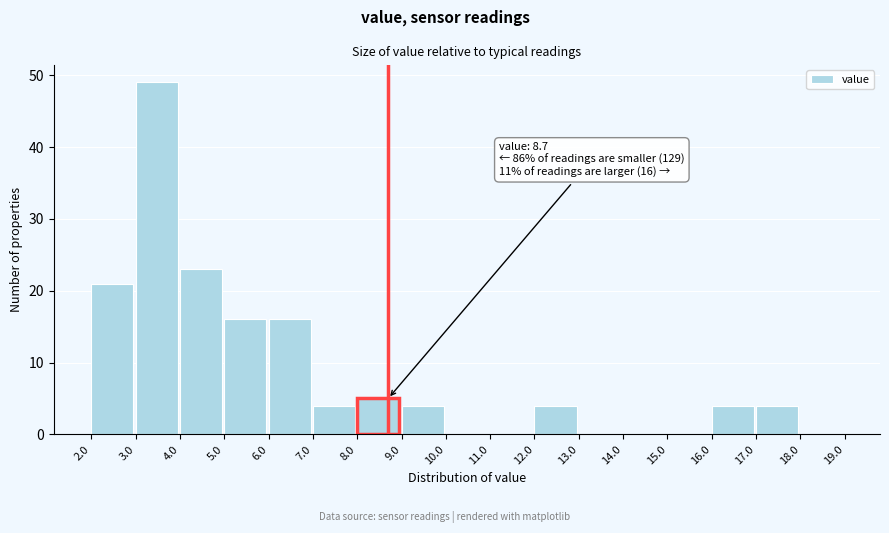

Over which range of the x-axis is the bar tallest?

3.0 to 4.0